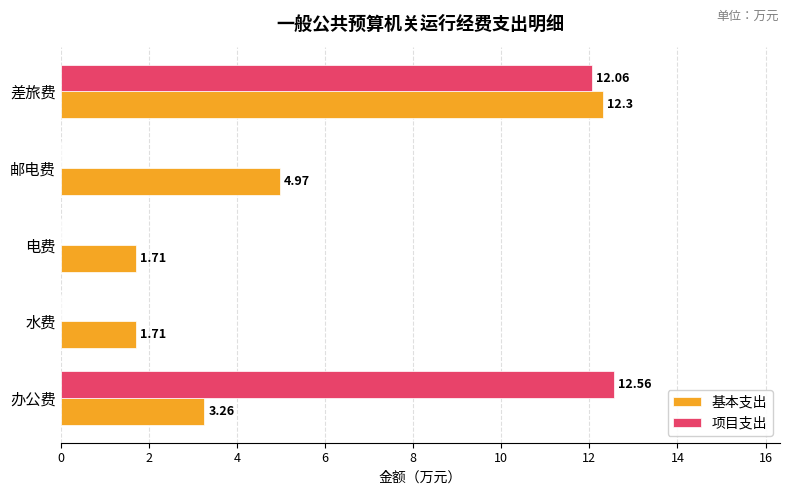

Which label corresponds to the largest value in the chart?

办公费